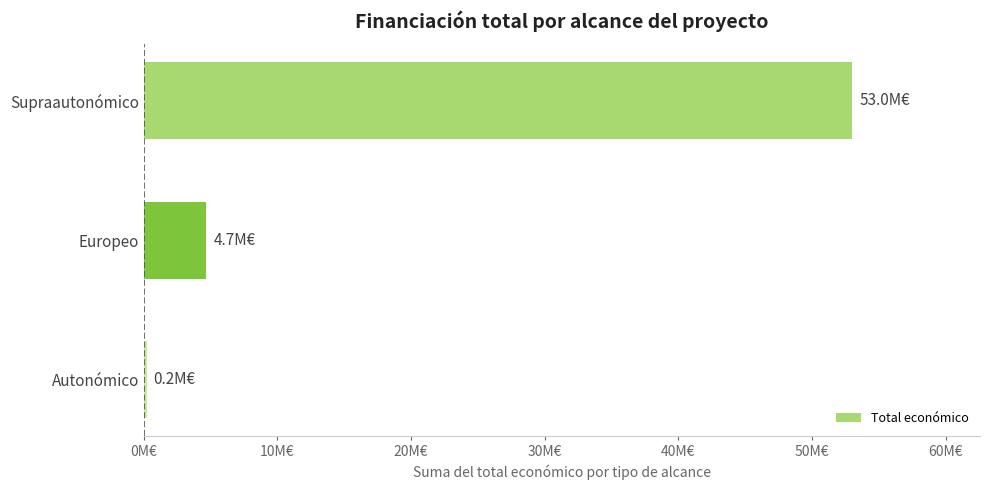

Which category has the lowest value across all series?

Autonómico